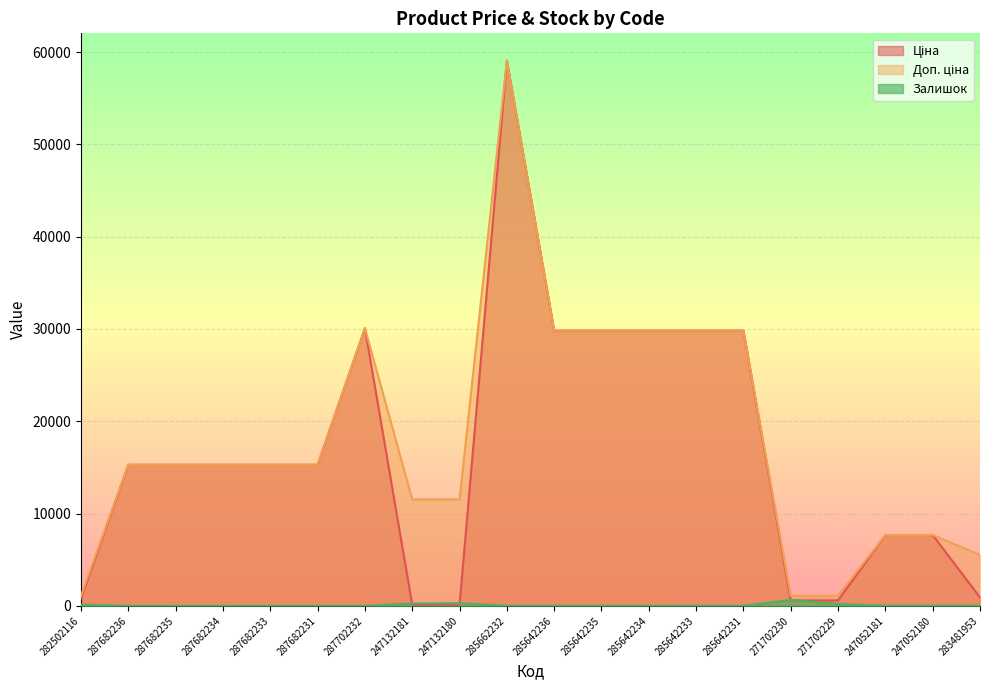

What value does the Доп. ціна series have at 283481953?

5523.0